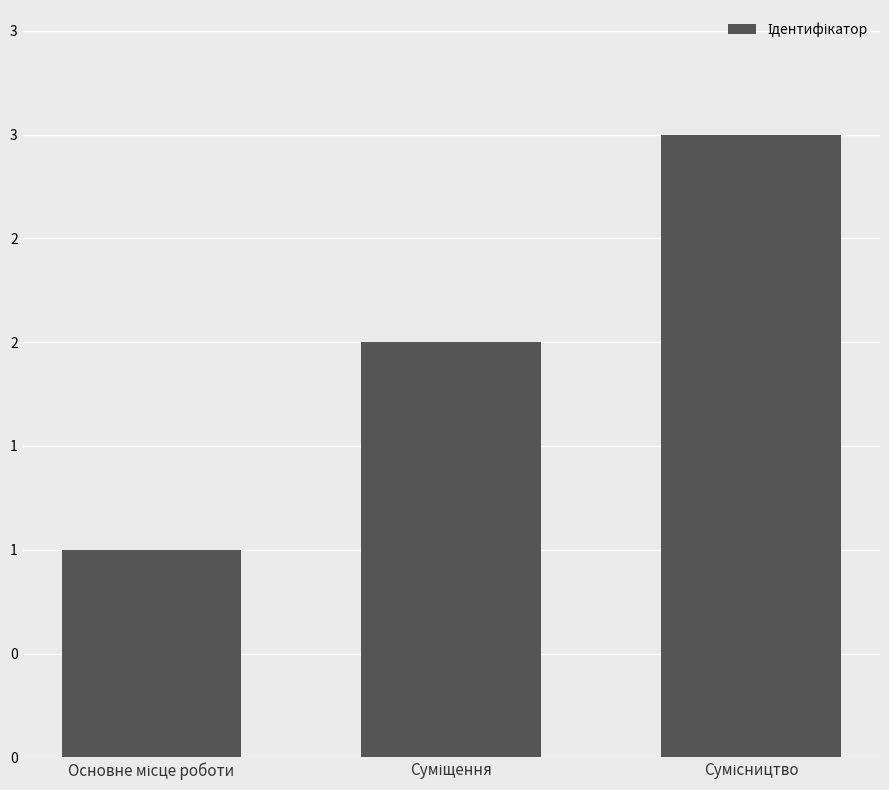

Are the bars horizontal?

No